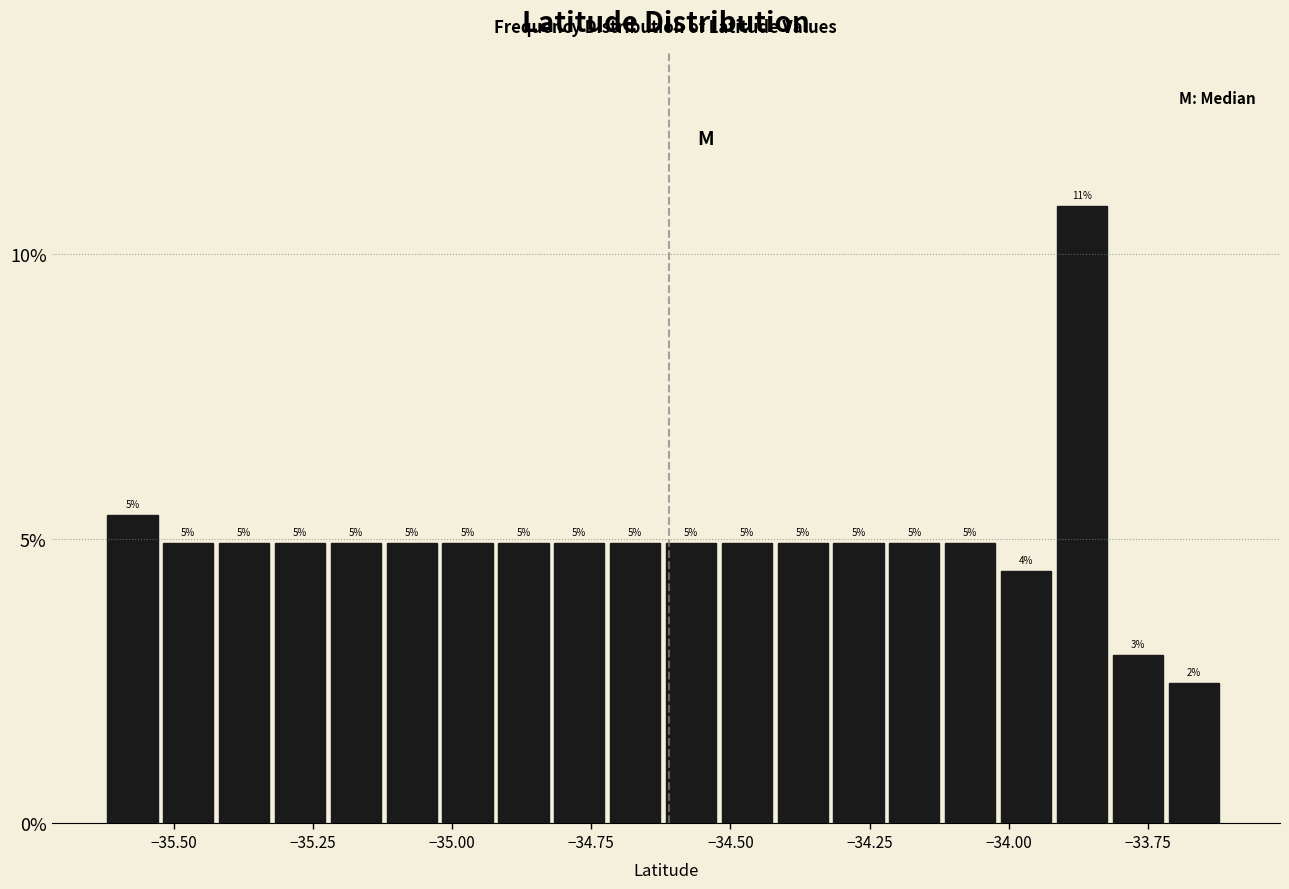

Read against the x-axis, roughly where is the centre of the tallest bar?

-33.85